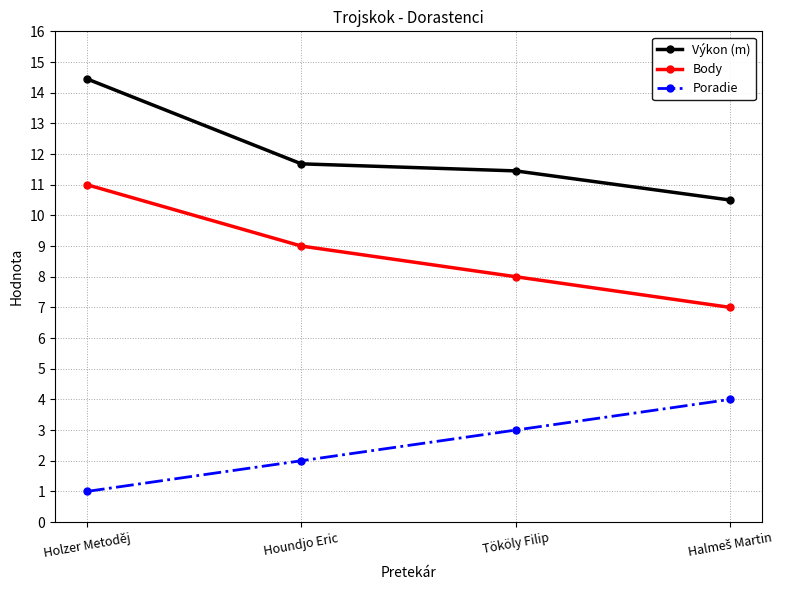

Which series has the largest total across all categories?

Výkon (m)